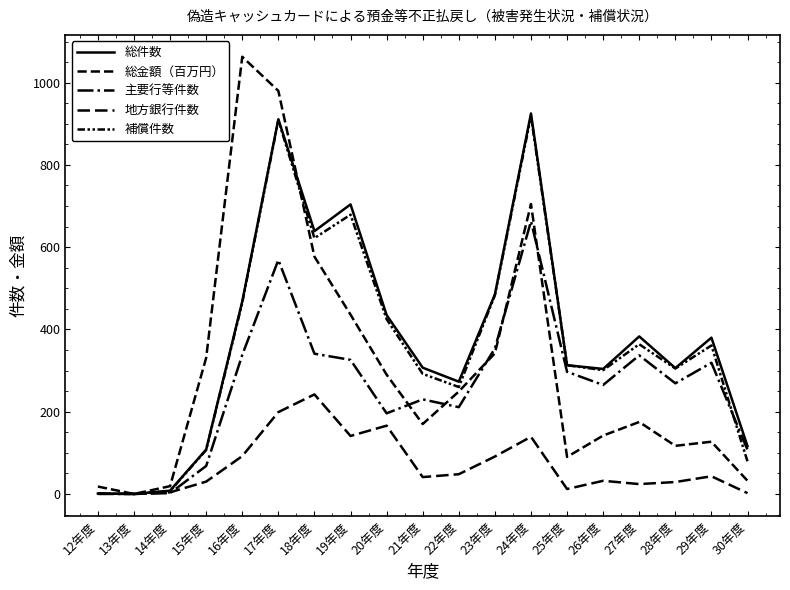

Where do 主要行等件数 and 総金額（百万円） first cross each other?

20年度 and 21年度